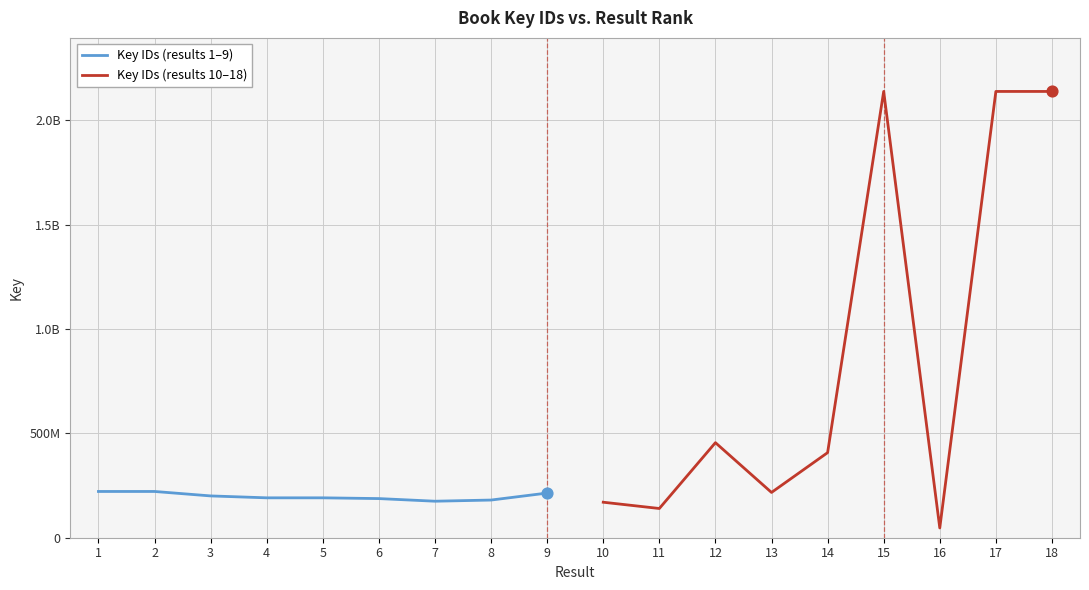

Which series has the widest spread of Y values?

Key IDs (results 10–18)